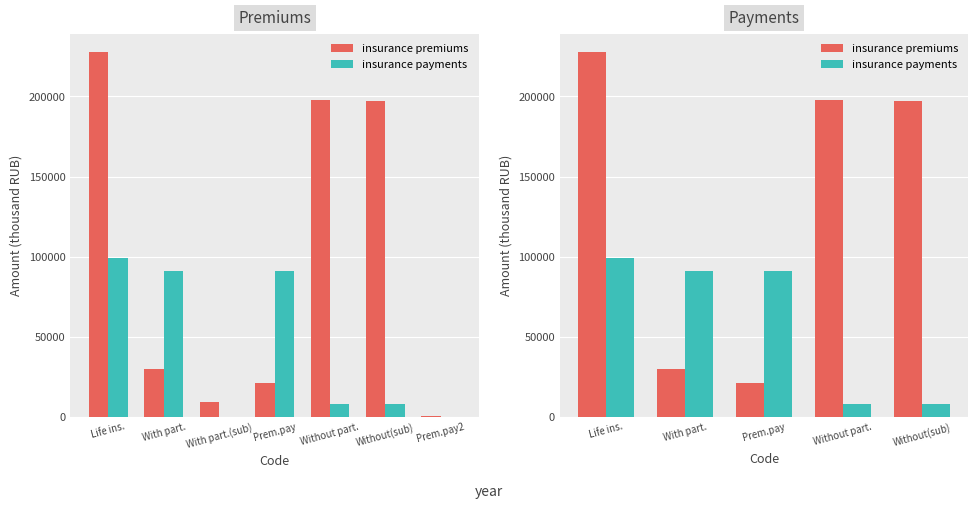

Which category has the highest value in the insurance payments series?

Life ins.